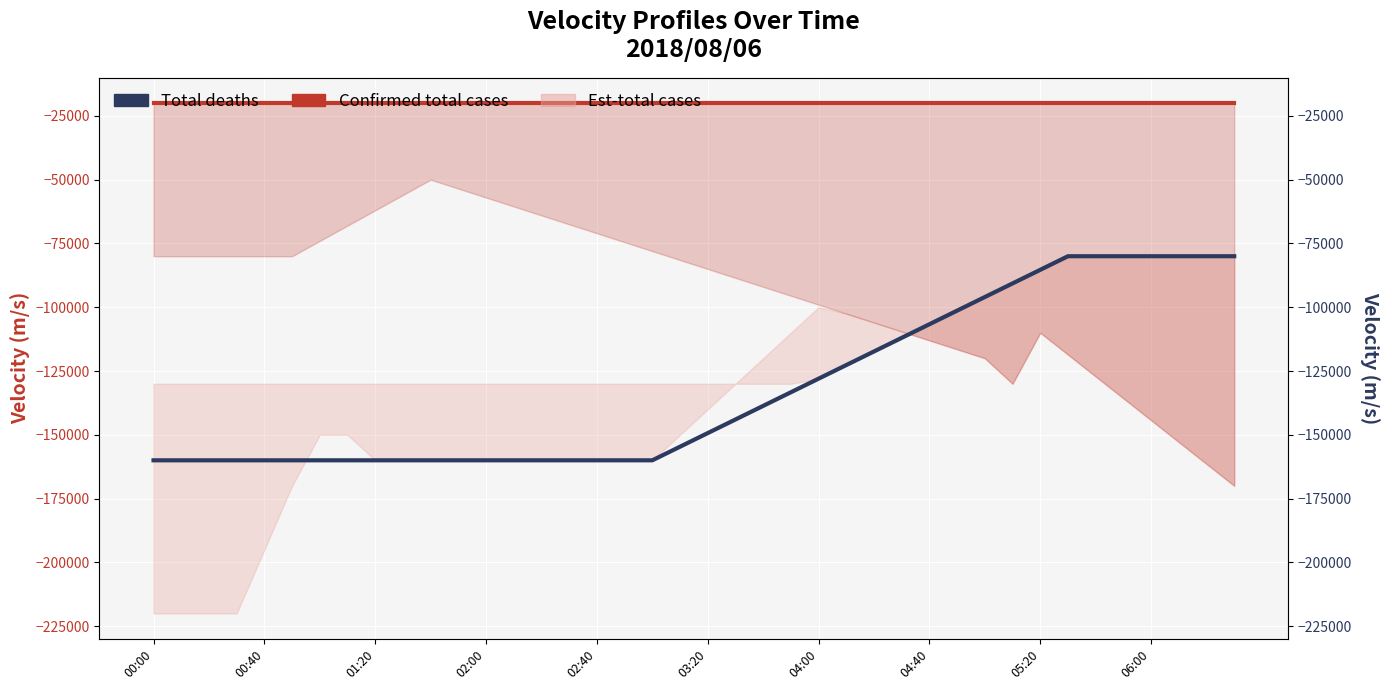

Reading left to right, what are all the values shown in this chart?

Confirmed total cases: -20000.0	-20000.0	-20000.0	-20000.0	-20000.0	-20000.0	-20000.0	-20000.0	-20000.0	-20000.0	-20000.0	-20000.0	-20000.0	-20000.0	-20000.0	-20000.0	-20000.0	-20000.0	-20000.0	-20000.0	-20000.0	-20000.0	-20000.0	-20000.0	-20000.0	-20000.0	-20000.0	-20000.0	-20000.0	-20000.0	-20000.0	-20000.0	-20000.0	-20000.0	-20000.0	-20000.0	-20000.0	-20000.0	-20000.0	-20000.0
Total deaths: -160000.0	-160000.0	-160000.0	-160000.0	-160000.0	-160000.0	-160000.0	-160000.0	-160000.0	-160000.0	-160000.0	-160000.0	-160000.0	-160000.0	-160000.0	-160000.0	-160000.0	-160000.0	-160000.0	-154666.7	-149333.3	-144000.0	-138666.7	-133333.3	-128000.0	-122666.7	-117333.3	-112000.0	-106666.7	-101333.3	-96000.0	-90666.7	-85333.3	-80000.0	-80000.0	-80000.0	-80000.0	-80000.0	-80000.0	-80000.0